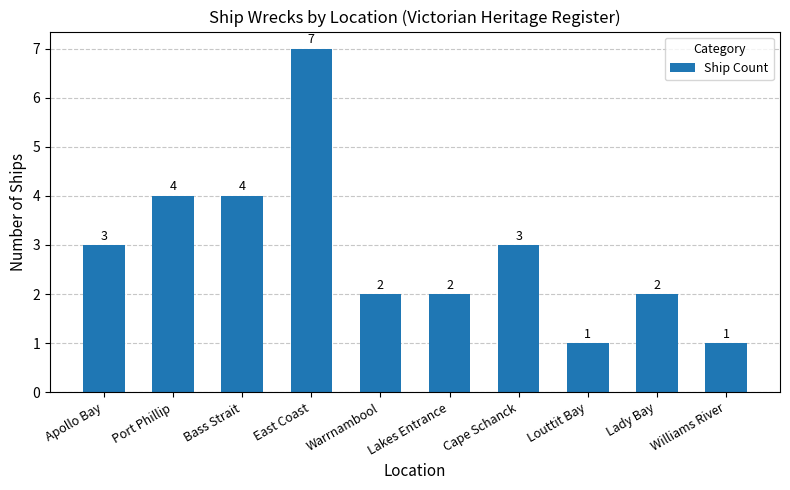

Reading left to right, extract all data points from this chart.

Apollo Bay=3	Port Phillip=4	Bass Strait=4	East Coast=7	Warrnambool=2	Lakes Entrance=2	Cape Schanck=3	Louttit Bay=1	Lady Bay=2	Williams River=1